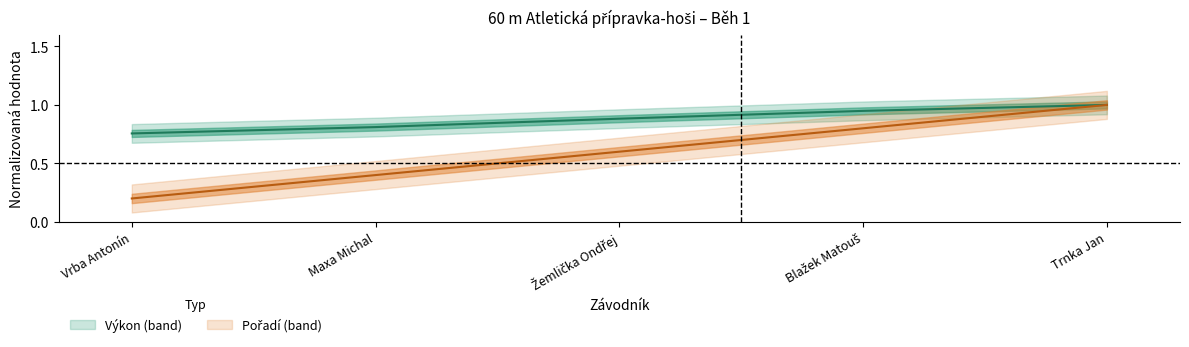

List the labels in order of Výkon value, largest first.

Trnka Jan, Blažek Matouš, Žemlička Ondřej, Maxa Michal, Vrba Antonín